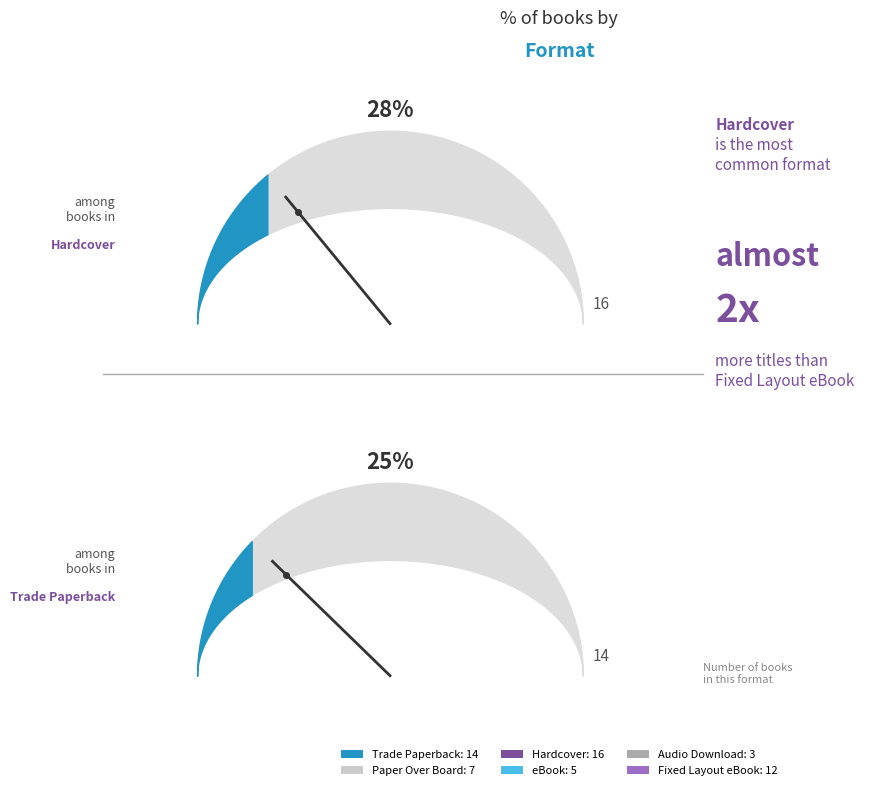

Is it true that eBook is 9% of the pie?

True